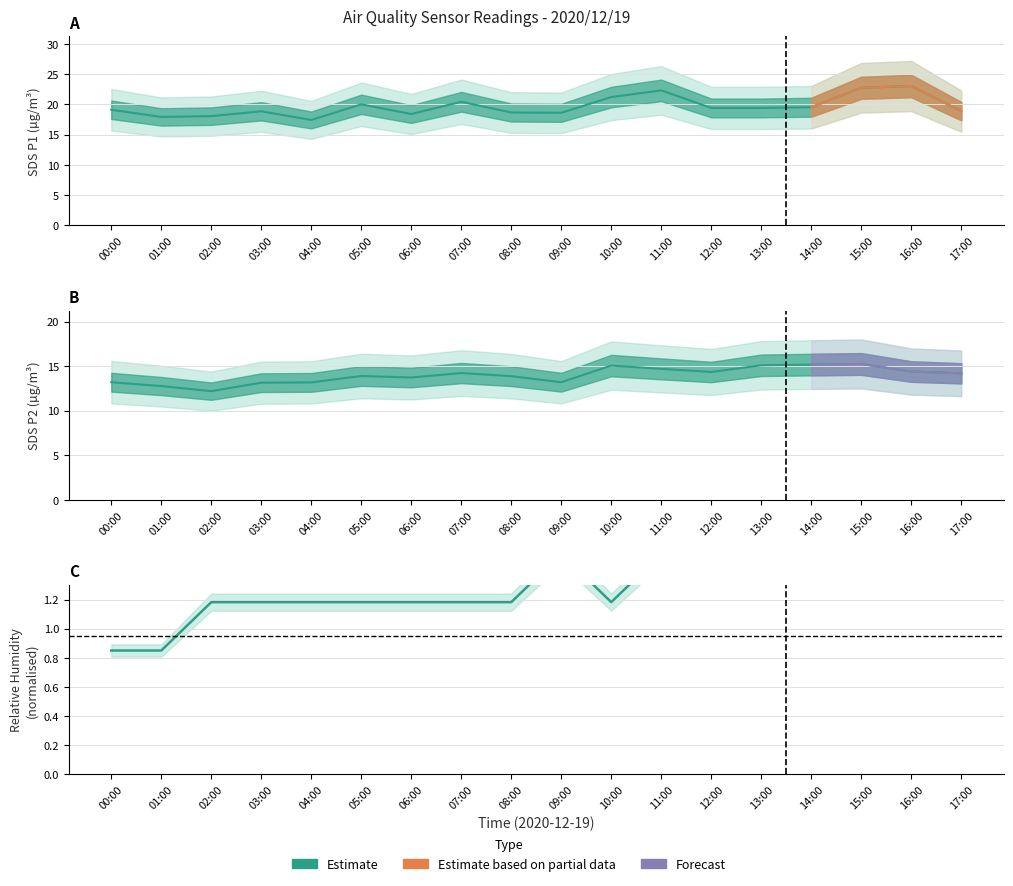

At which label does SDS_P1 reach its peak?

16:00